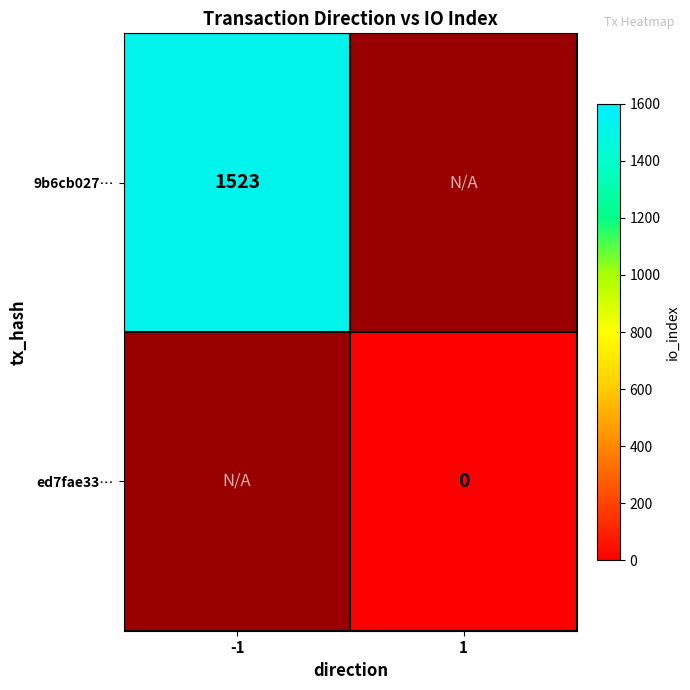

Is the value of 9b6cb027… at -1 greater than the value of ed7fae33… at 1?

Yes